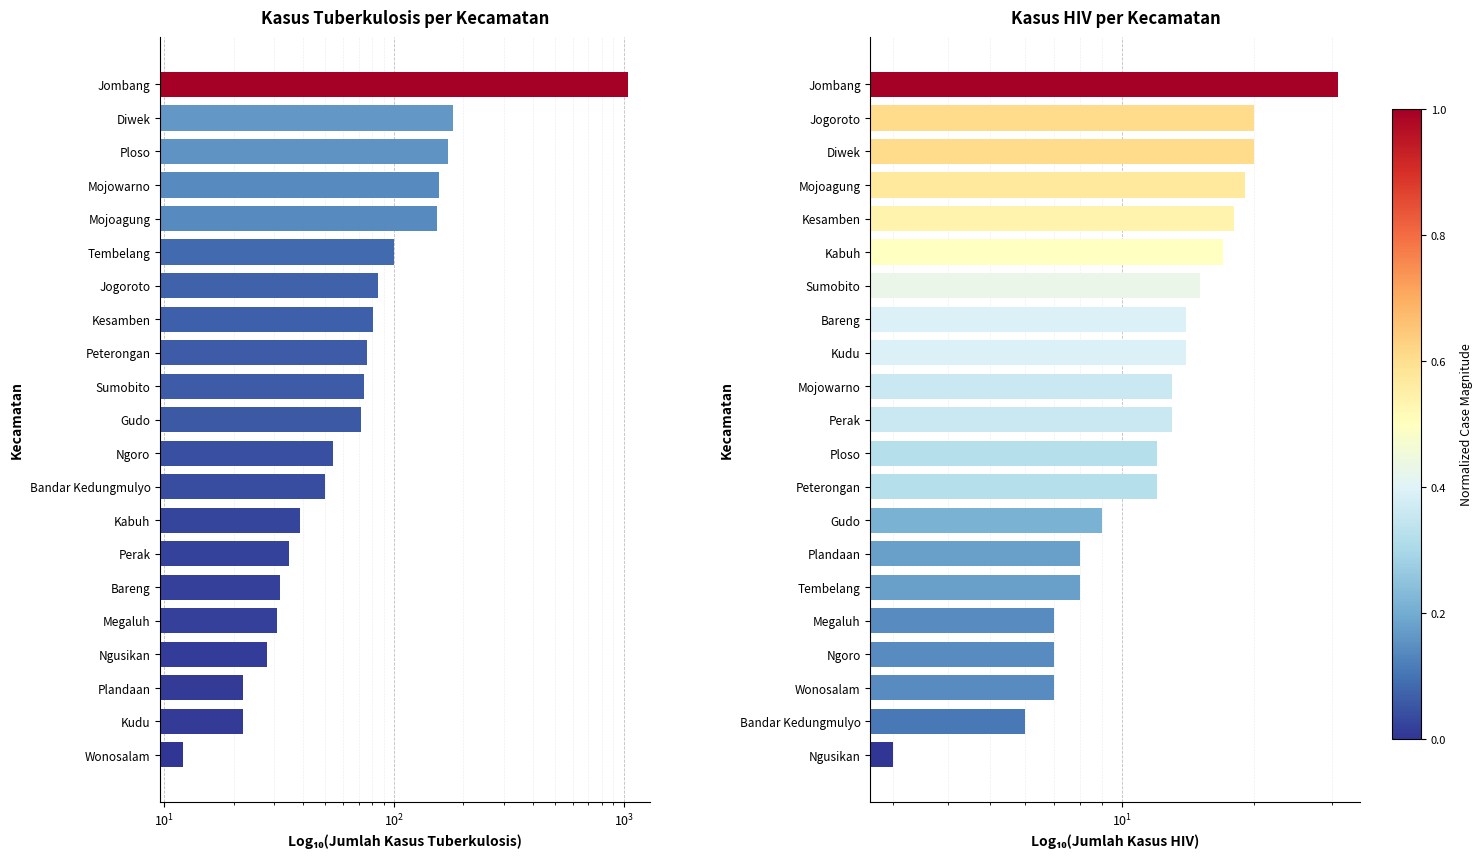

Reading right to left, transcribe all the data shown in this chart.

tuberkulosis: 1039	180	172	156	154	100	85	81	76	74	72	54	50	39	35	32	31	28	22	22	12
hiv: 31	20	20	19	18	17	15	14	14	13	13	12	12	9	8	8	7	7	7	6	3